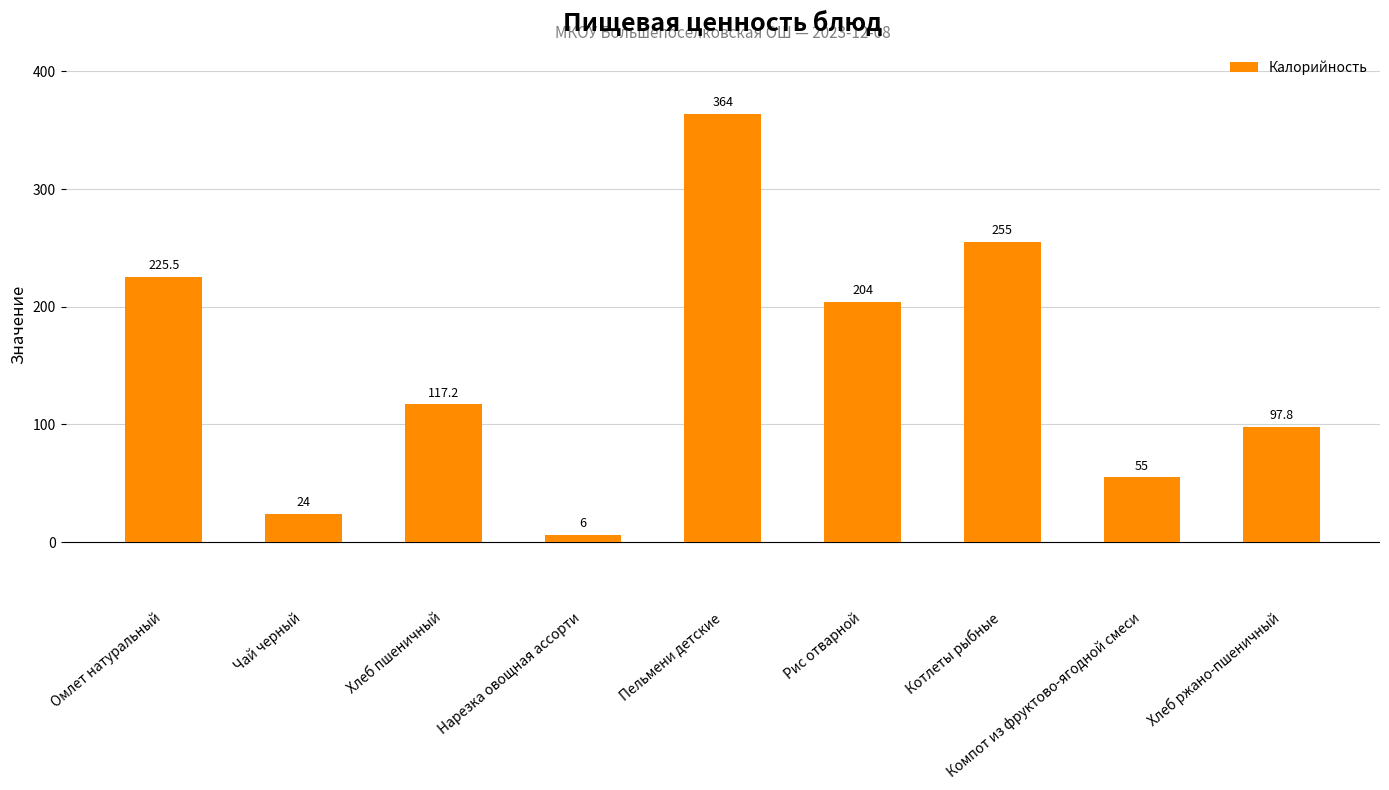

How many distinct data groups are displayed?

1